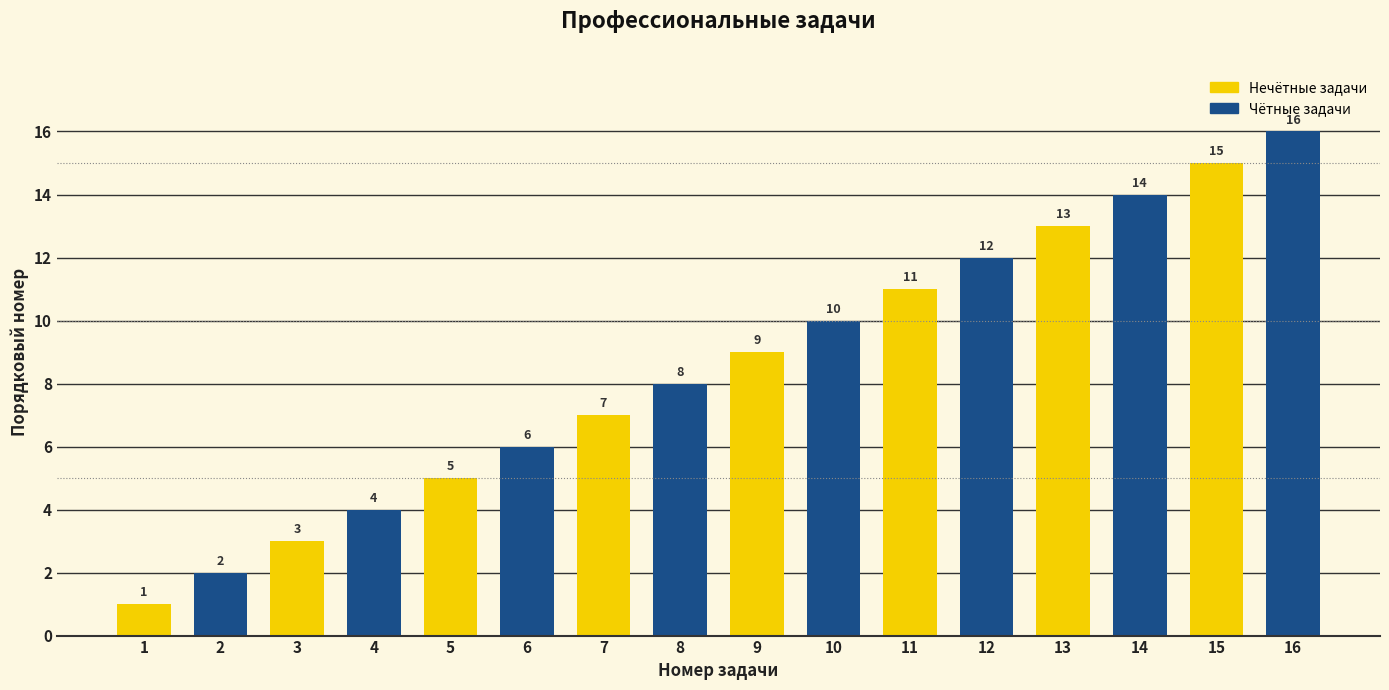

Between 2 and 6, which is larger?

6